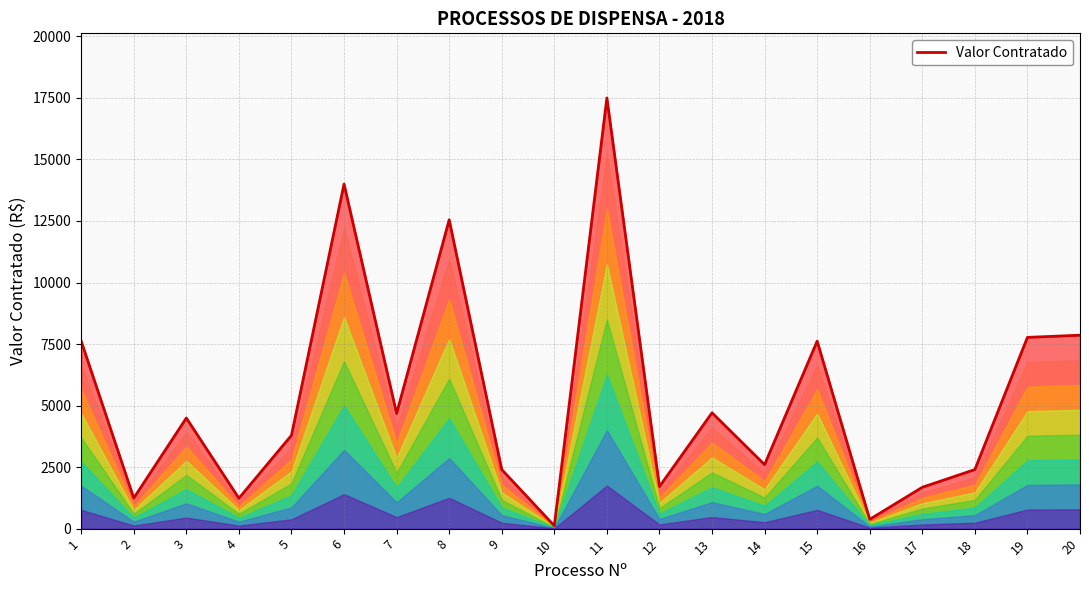

Approximately how many times larger is the value at 16 compared to 14?

0.1